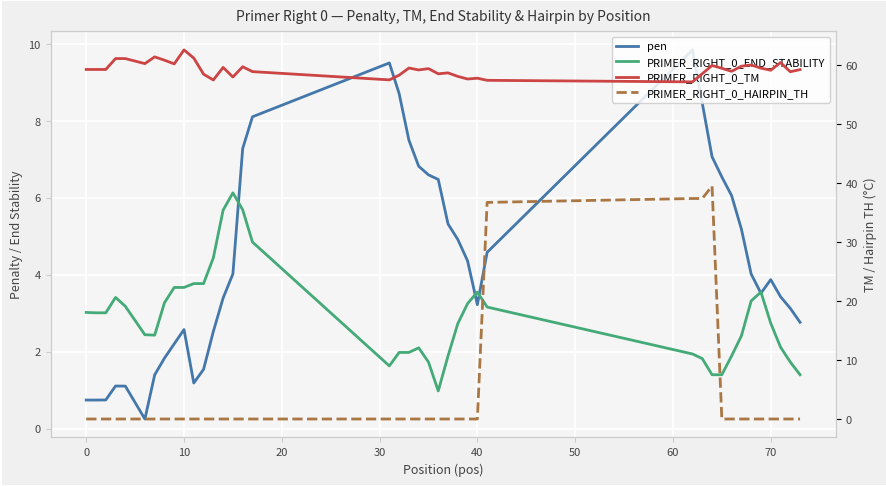

Which series has the widest spread of values?

PRIMER_RIGHT_0_HAIRPIN_TH